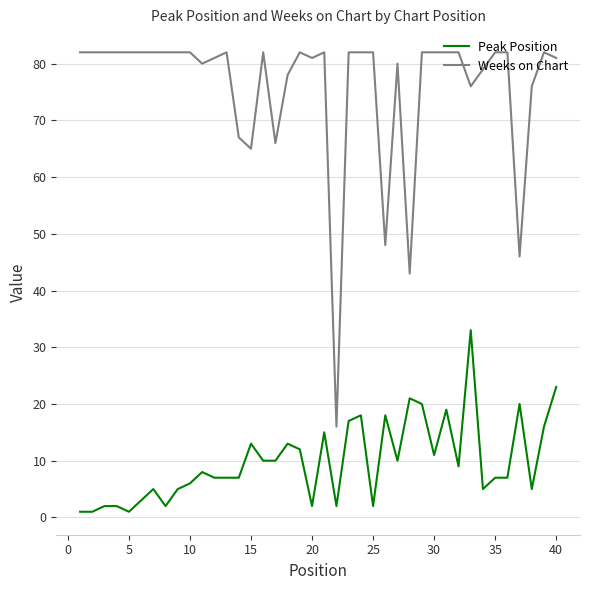

True or false: Peak Position and Weeks on Chart intersect in this chart.

False